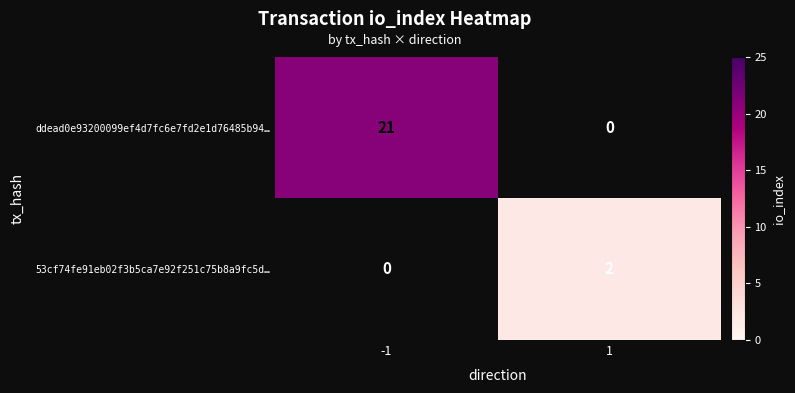

Read the ddead0e93200099ef4d7fc6e7fd2e1d76485b94… value at -1, to the nearest 5.

20